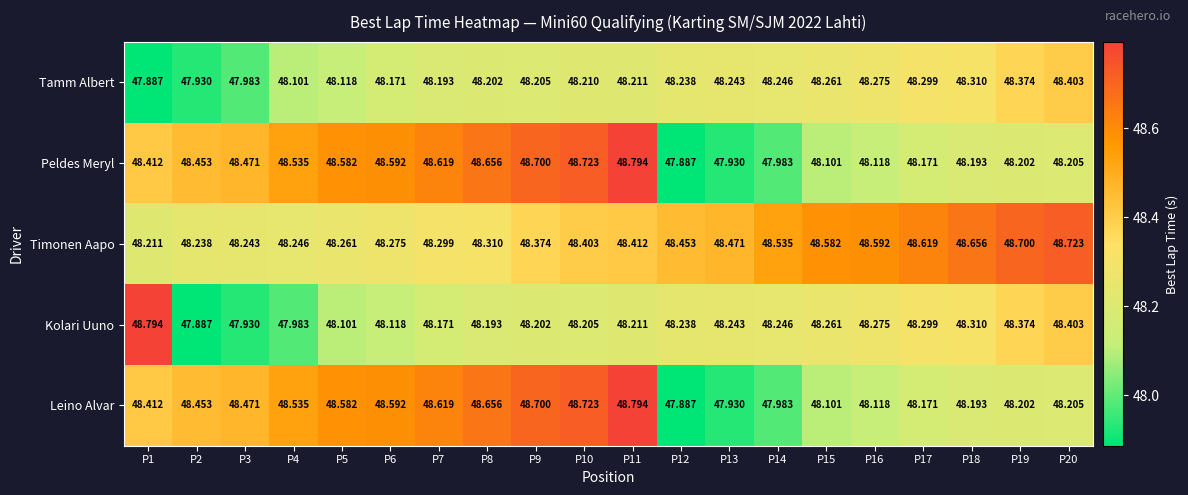

Which series has the largest total across all categories?

Timonen Aapo